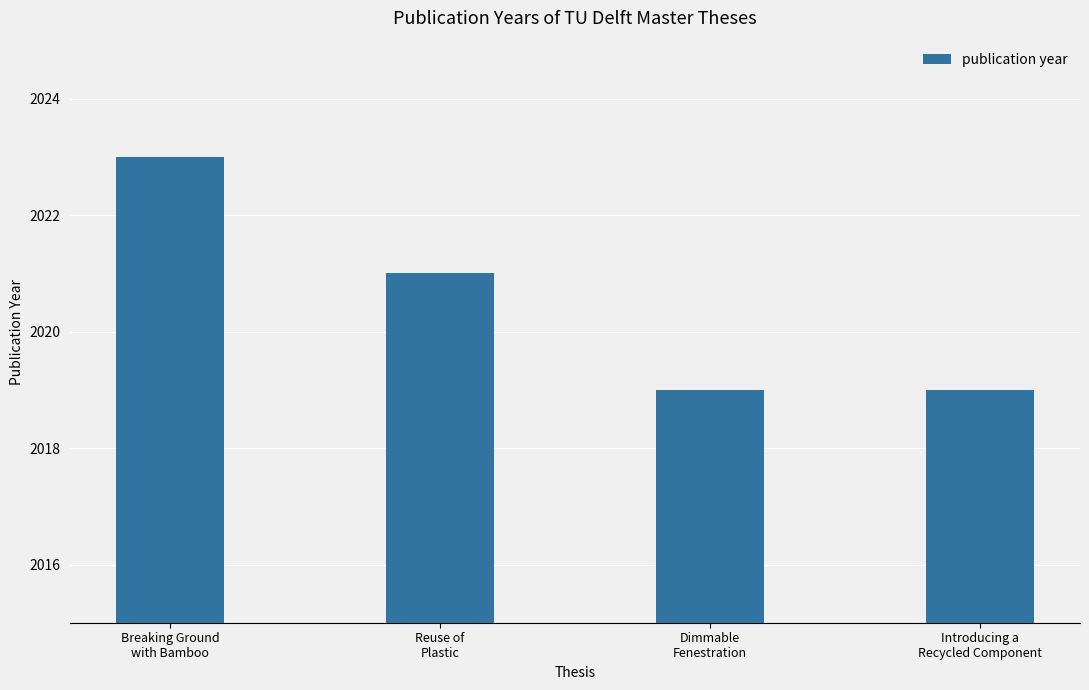

What is the label of the 4th bar from the left?

Introducing a
Recycled Component